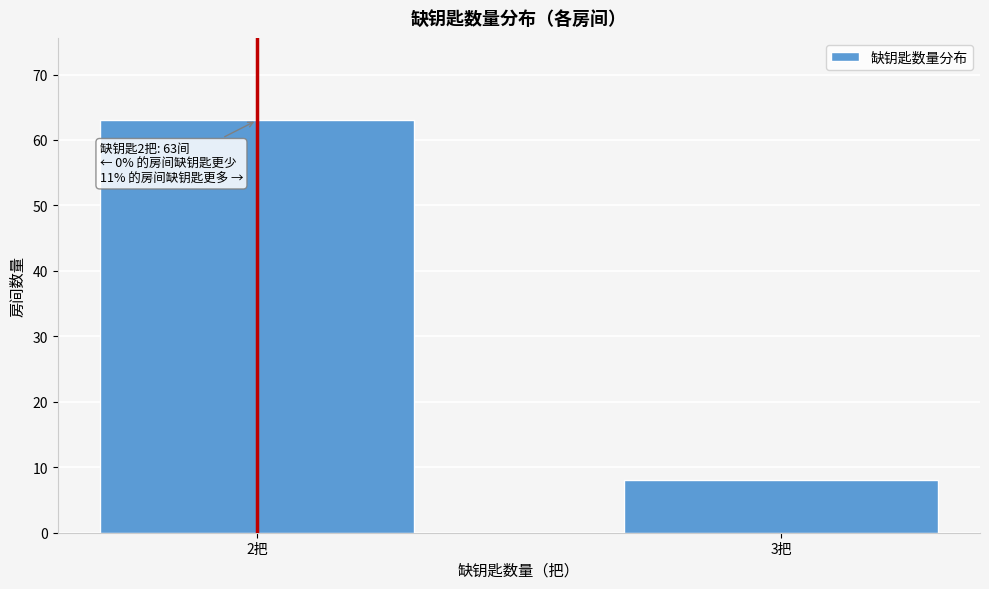

Reading right to left, list all the values displayed in this chart.

8	63